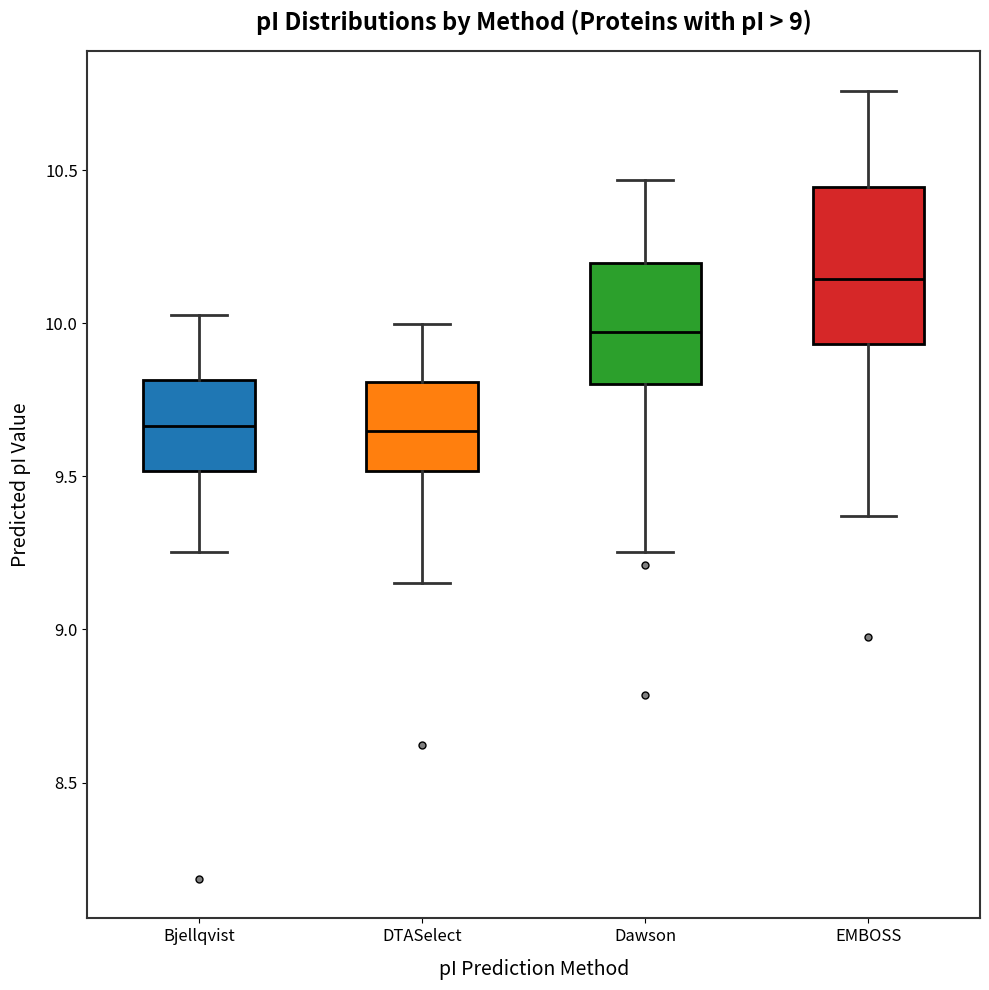

Reading left to right, transcribe this box plot: for each box, give where its median line is, the range the box spans, and where its two whiskers end, as read against the y-axis. The values are not printed on the chart, so give them approximately, as read against the axis.

Bjellqvist: median 9.65, box 9.50 to 9.80, whiskers 9.25 to 10.05
DTASelect: median 9.65, box 9.50 to 9.80, whiskers 9.15 to 10.00
Dawson: median 9.95, box 9.80 to 10.20, whiskers 9.25 to 10.45
EMBOSS: median 10.15, box 9.95 to 10.45, whiskers 9.35 to 10.75